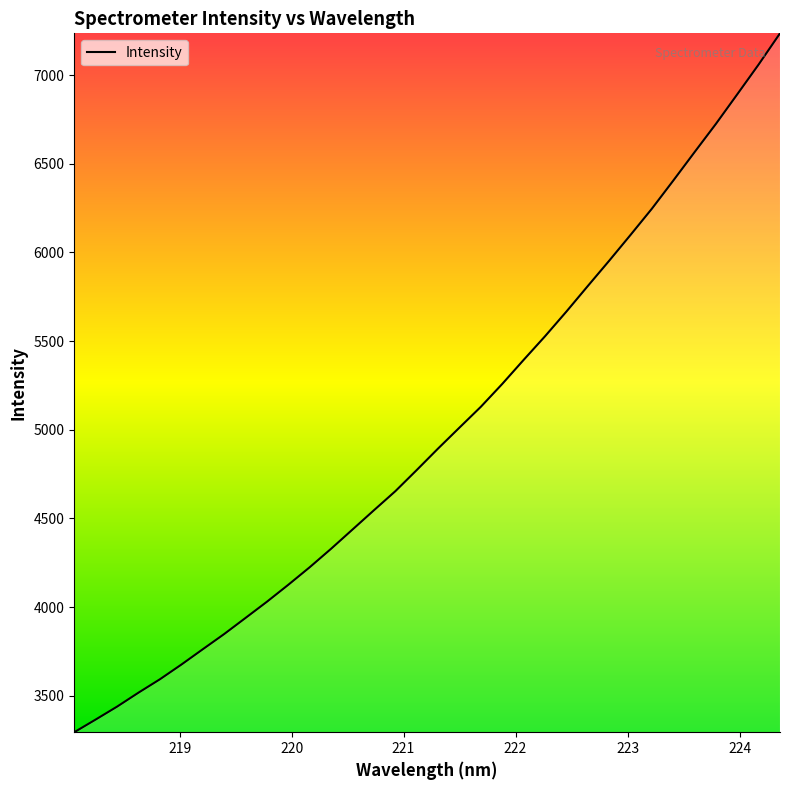

True or false: there are more than 0 points higher than both neighbors.

False